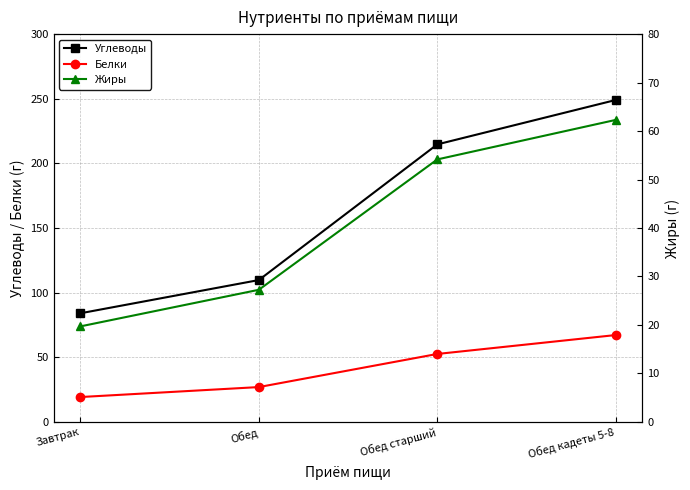

How many lines are shown in the chart?

3